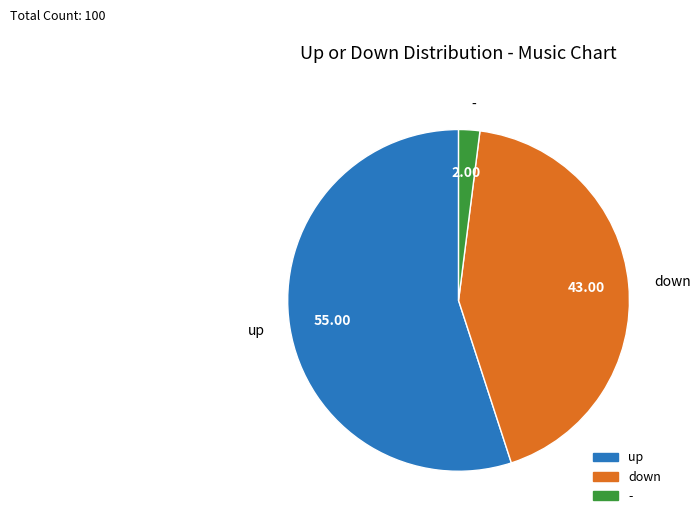

Is it true that - is 2% of the pie?

True